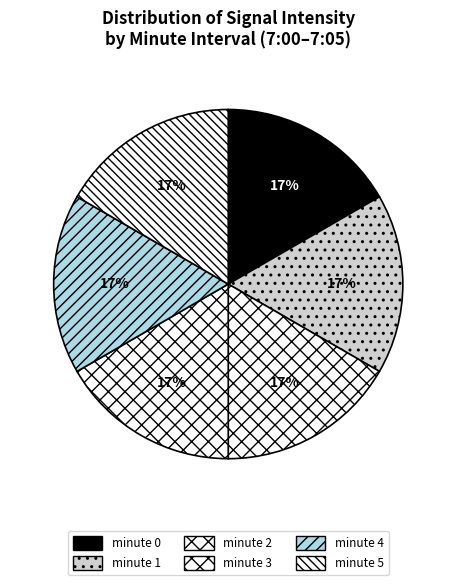

How many slices are in this pie chart?

6